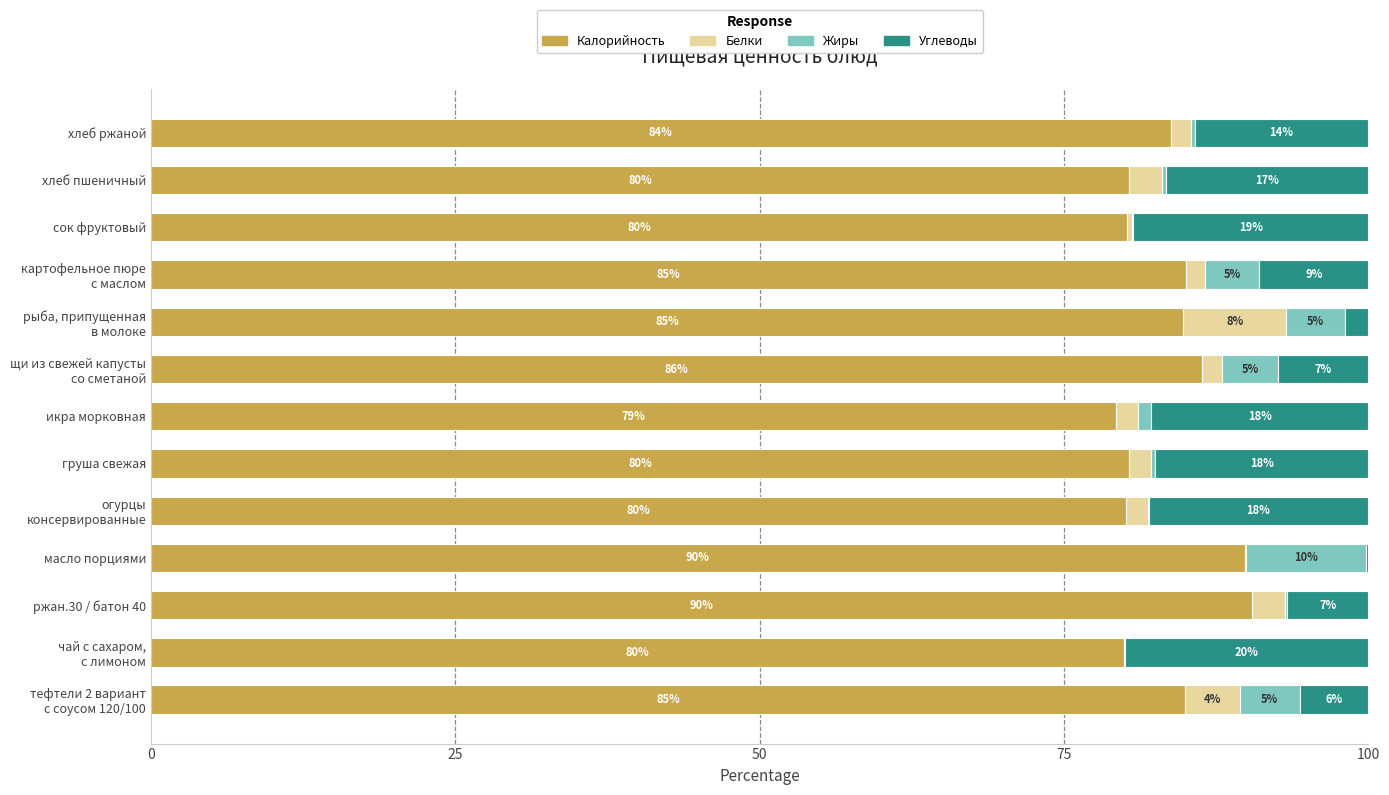

Where is Калорийность nearest to the value 84?

хлеб ржаной